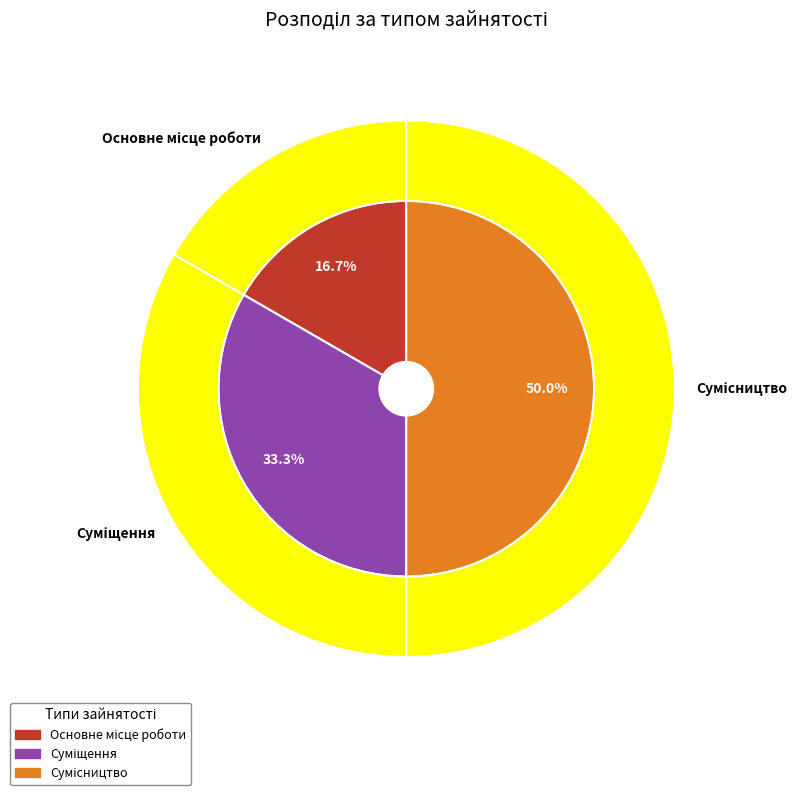

What is the largest slice in the pie chart?

Сумісництво